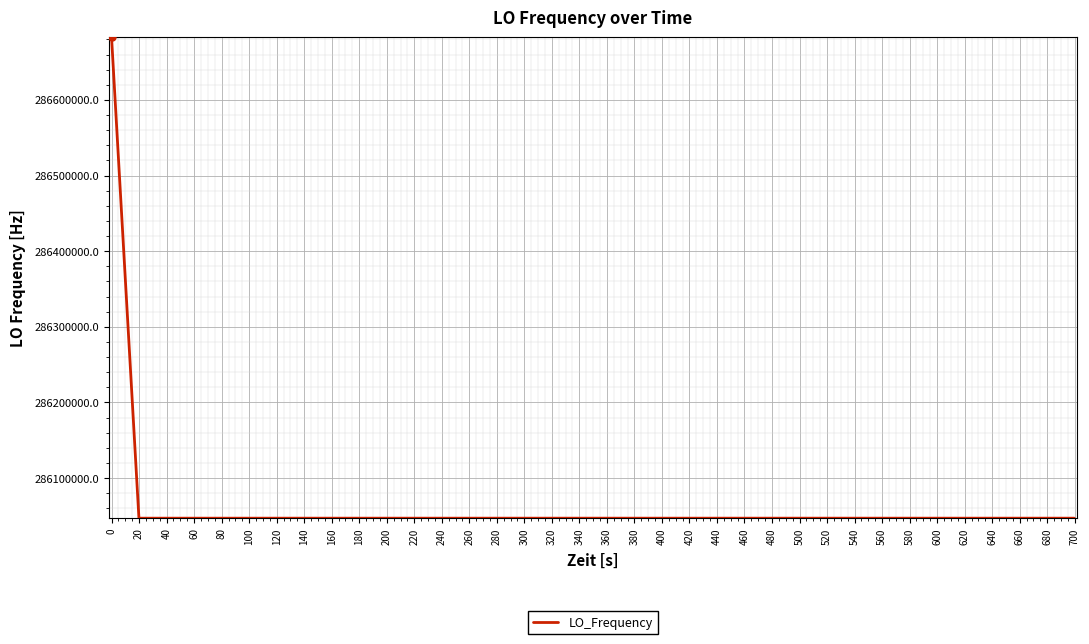

What is the minimum value shown in the chart?

286046996.5